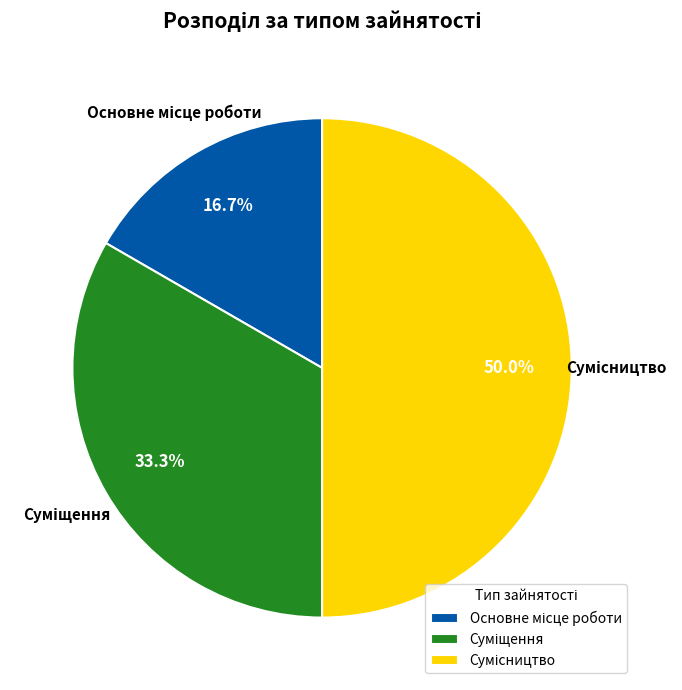

Does any single category account for the majority?

No